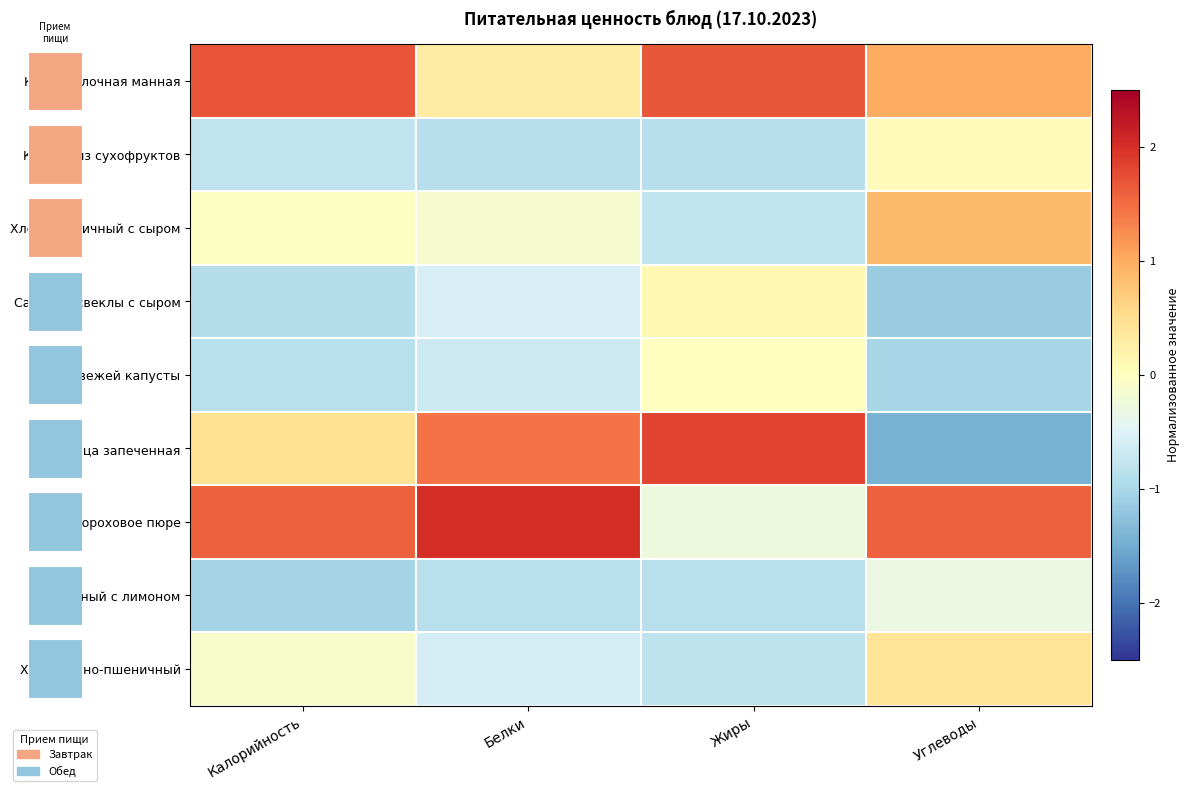

What is the maximum value shown in the chart?

2.0